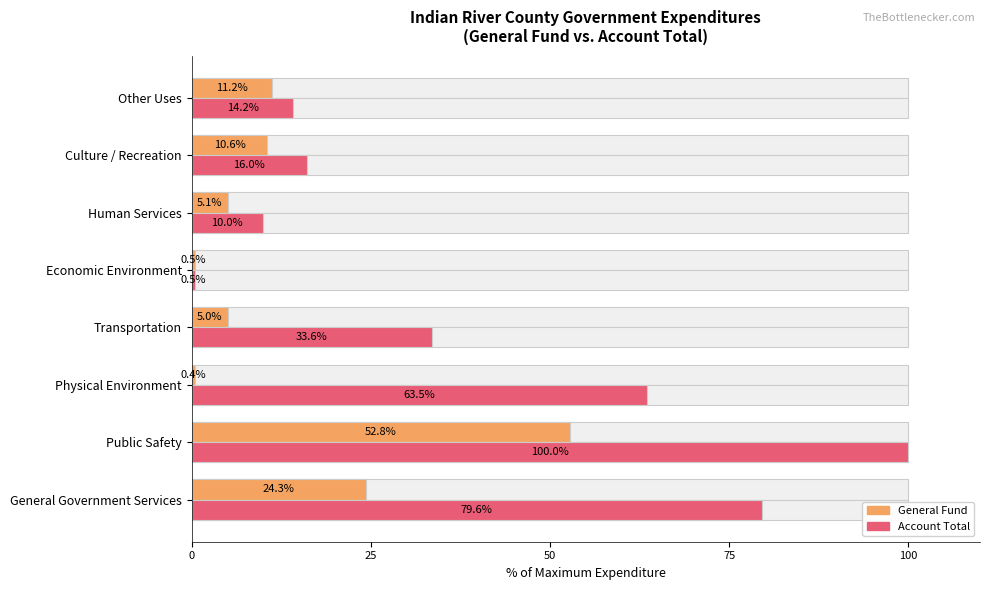

Rank the series by their average value, from highest to lowest.

Account Total, General Fund